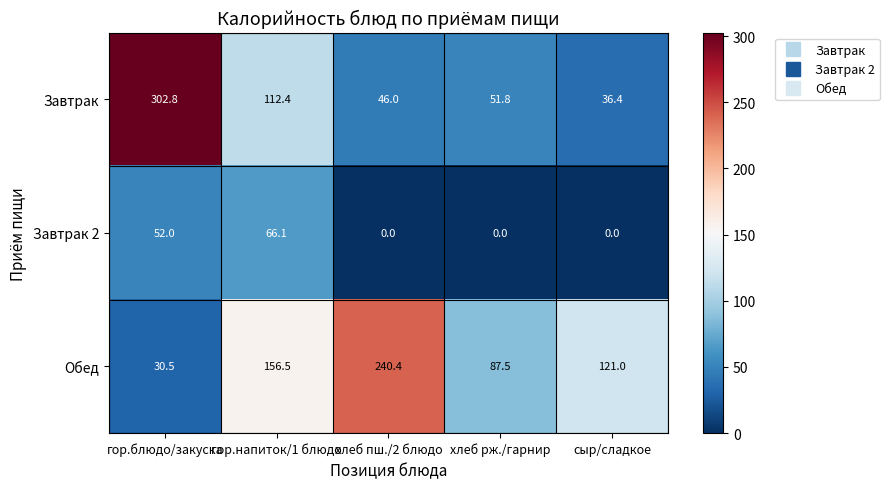

At which category is the sum across all series the highest?

гор.блюдо/закуска